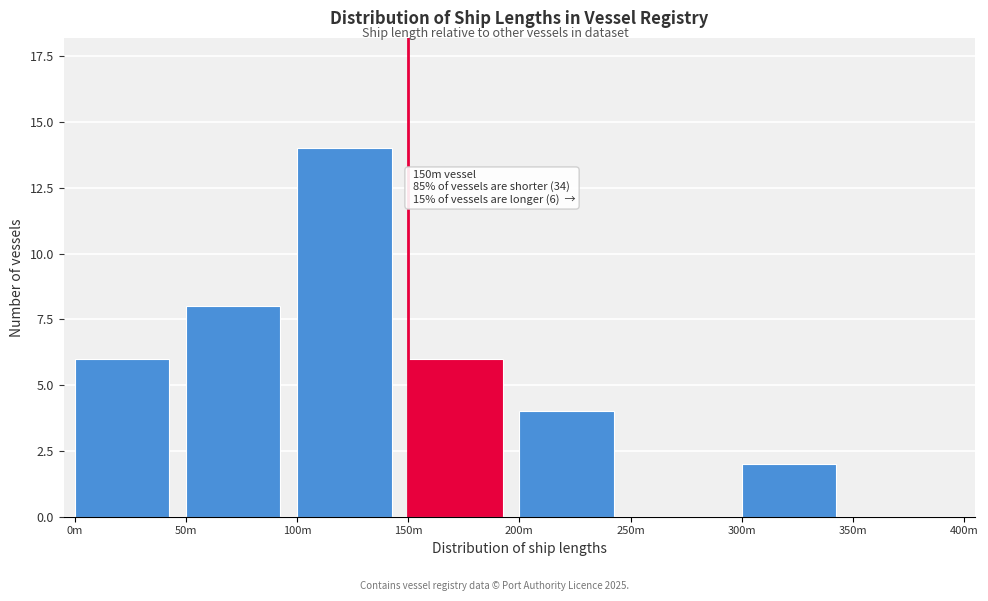

Reading left to right, list all the values displayed in this chart.

0m=6	50m=8	100m=14	150m=6	200m=4	250m=0	300m=2	350m=0